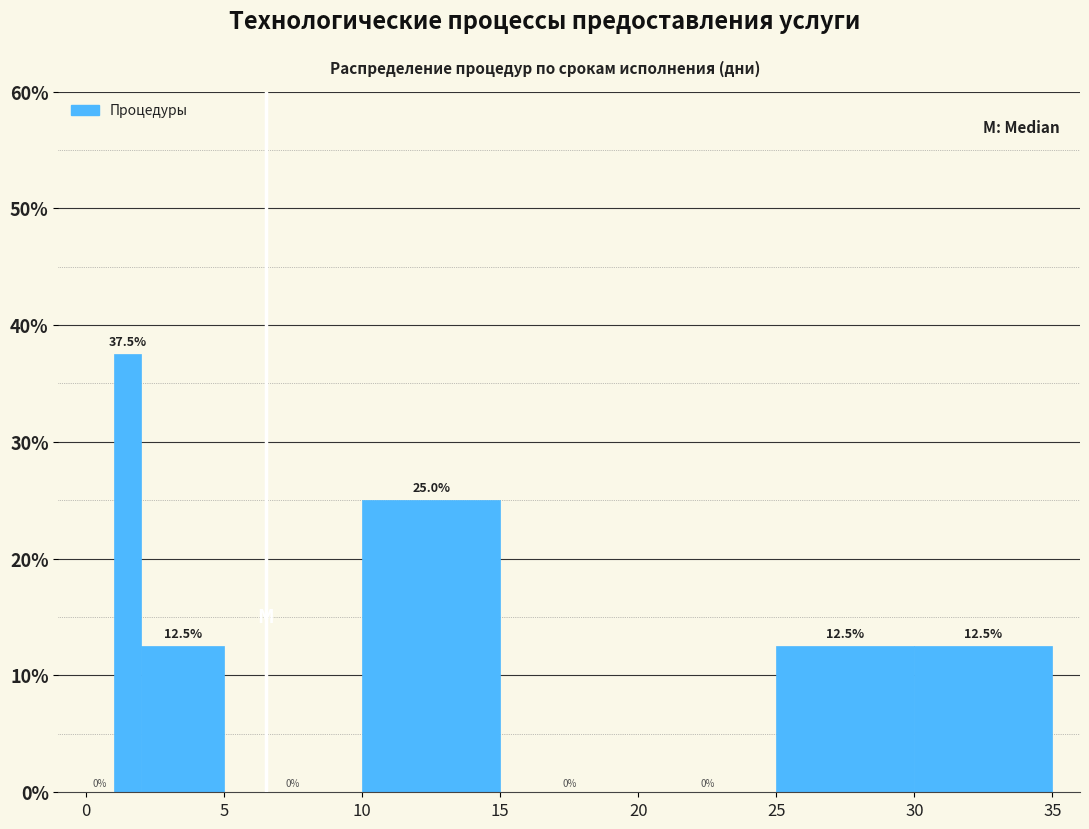

Read against the x-axis, roughly where is the centre of the tallest bar?

1.5